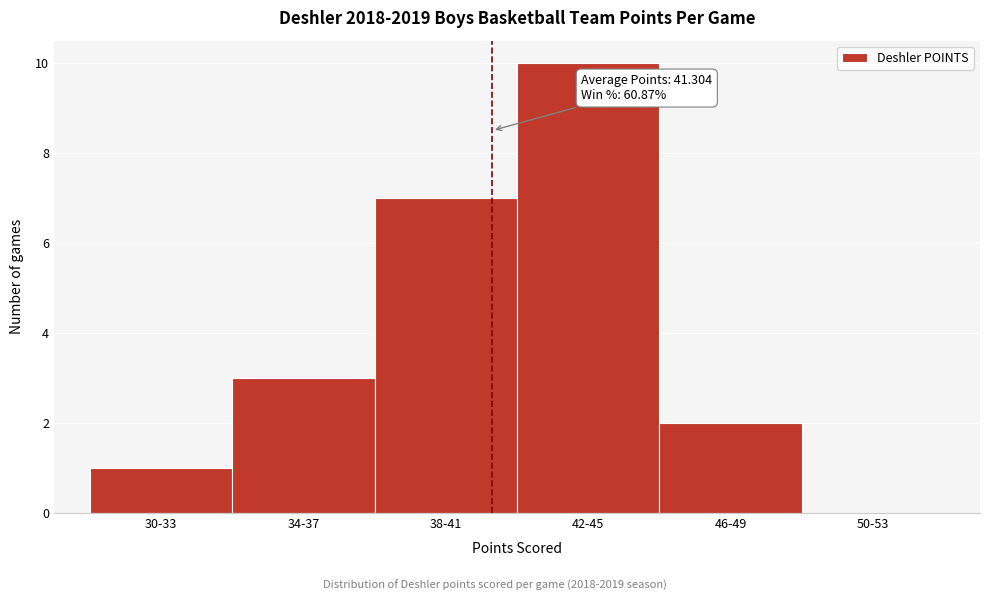

Reading left to right, what are all the values shown in this chart?

30-33=1	34-37=3	38-41=7	42-45=10	46-49=2	50-53=0